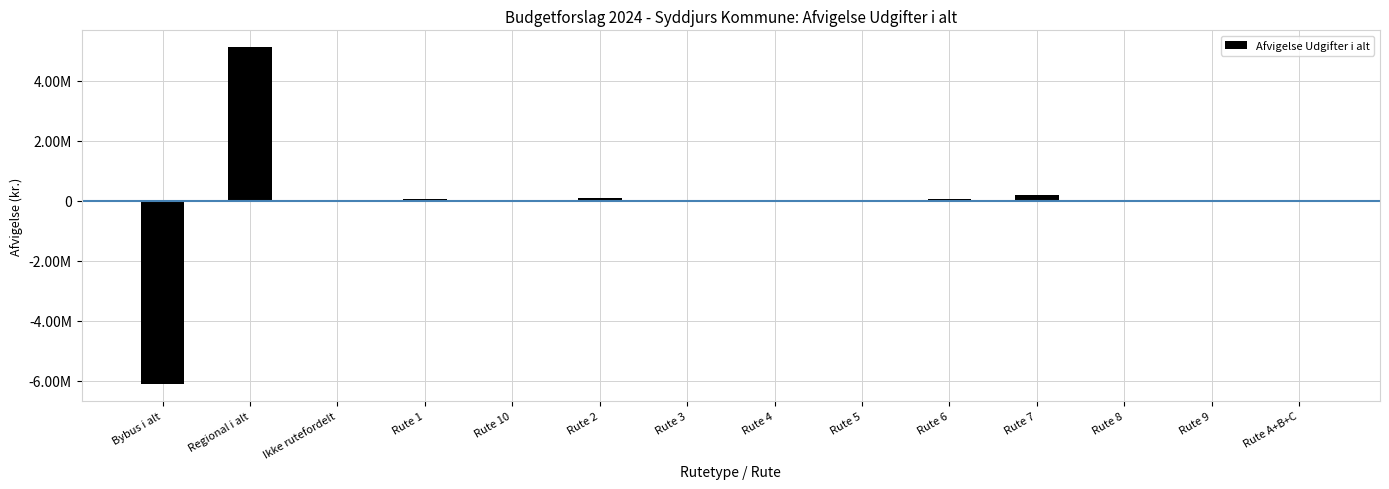

Where does the data first go above 31723?

Regional i alt